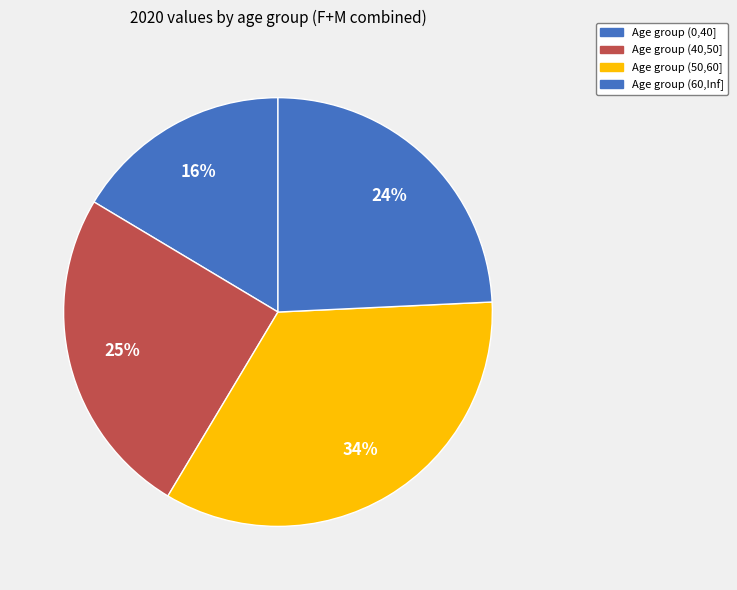

How many slices are in this pie chart?

4